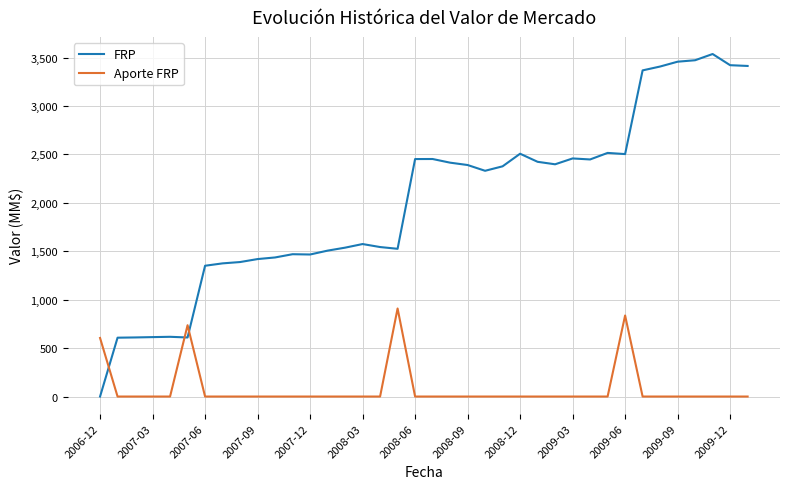

Which series has the largest range (max minus min)?

FRP